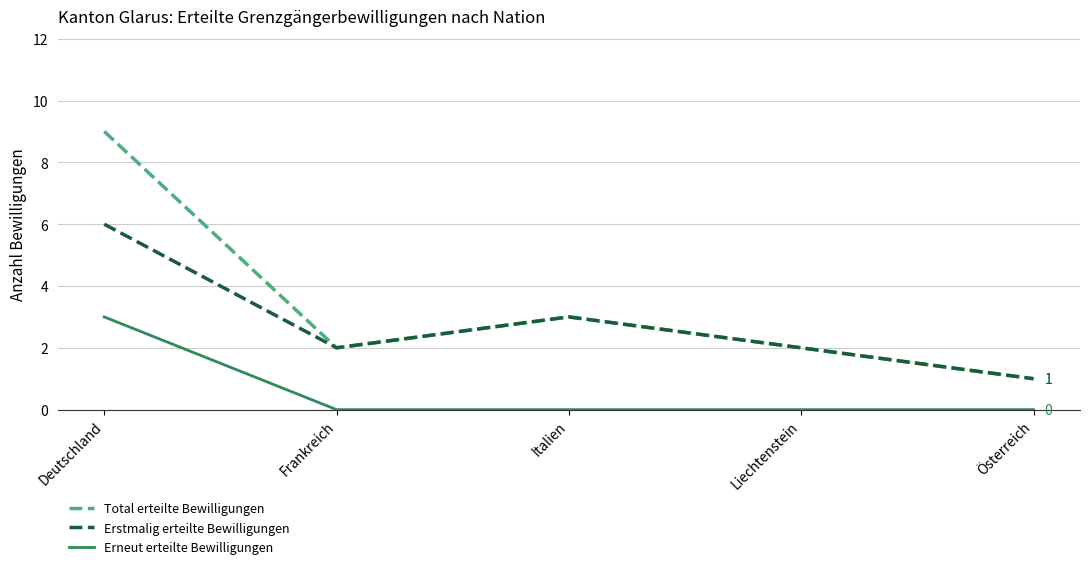

What is the difference between the maximum and minimum values in the Total erteilte Bewilligungen series?

8